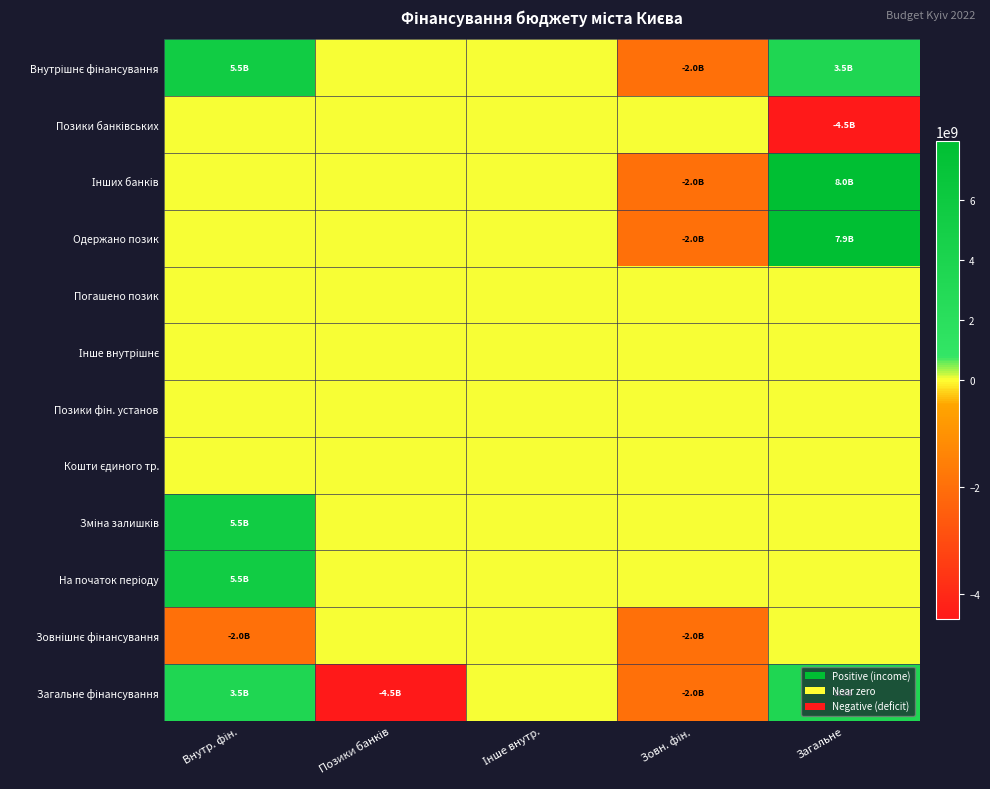

Rank the series by their maximum value, from lowest to highest.

Позики банківських, Погашено позик, Інше внутрішнє, Позики фін. установ, Кошти єдиного тр., Зовнішнє фінансування, Загальне фінансування, Внутрішнє фінансування, Зміна залишків, На початок періоду, Одержано позик, Інших банків